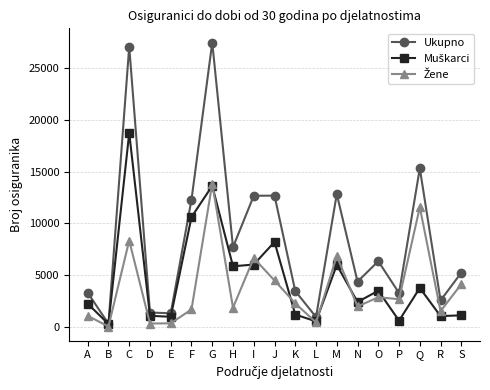

Which series has the widest spread of values?

Ukupno